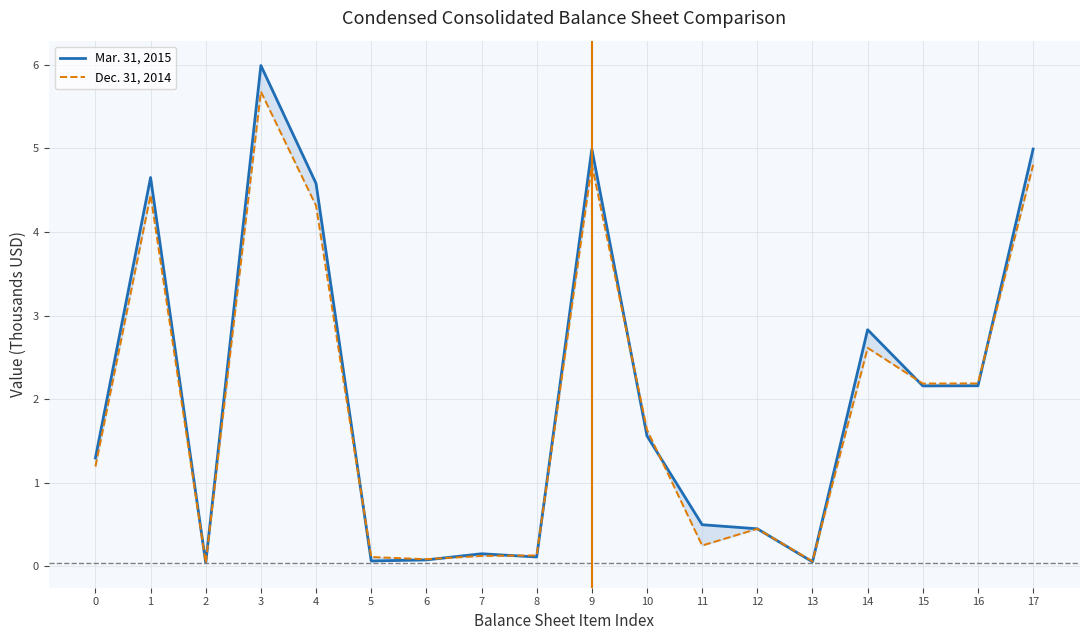

Is the value of Mar. 31, 2015 at 14 greater than the value of Dec. 31, 2014 at 2?

Yes